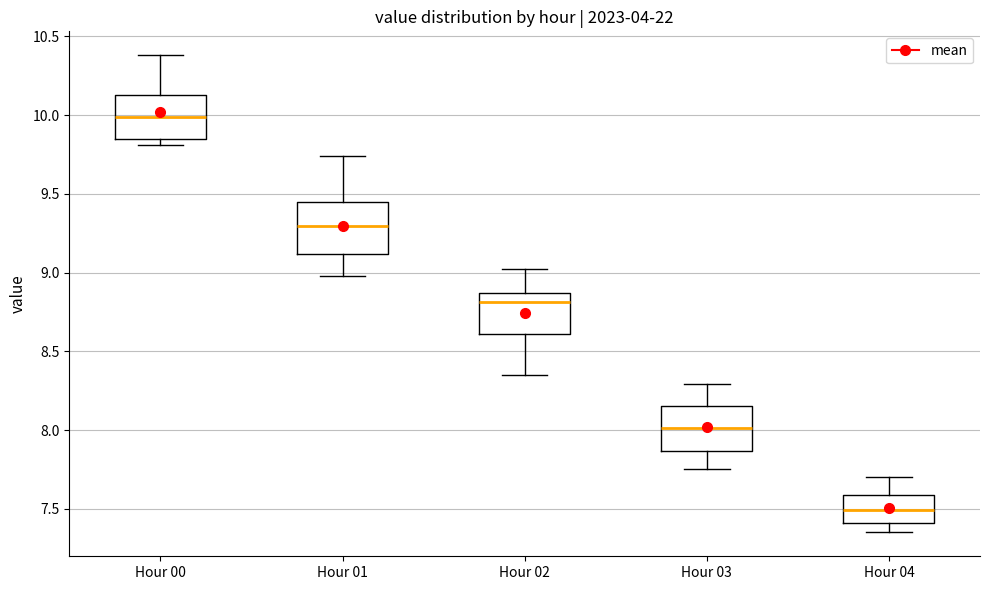

Reading left to right, read every box against the y-axis: the position of its median line, the range the box covers, and the ends of its whiskers. The values are not printed on the chart, so give them approximately, as read against the axis.

Hour 00: median 10.00, box 9.85 to 10.15, whiskers 9.80 to 10.40
Hour 01: median 9.30, box 9.10 to 9.45, whiskers 9.00 to 9.75
Hour 02: median 8.80, box 8.60 to 8.85, whiskers 8.35 to 9.00
Hour 03: median 8.00, box 7.85 to 8.15, whiskers 7.75 to 8.30
Hour 04: median 7.50, box 7.40 to 7.60, whiskers 7.35 to 7.70